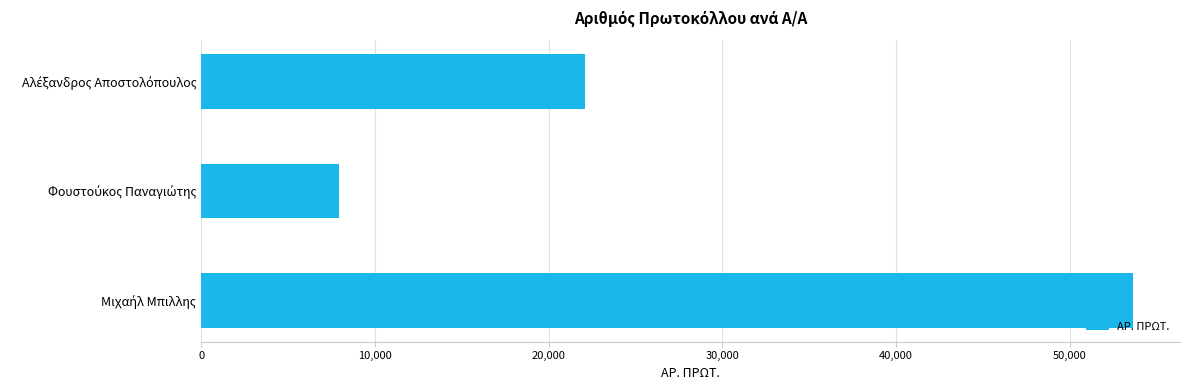

Count the values in the range 7916 to 53648.

3